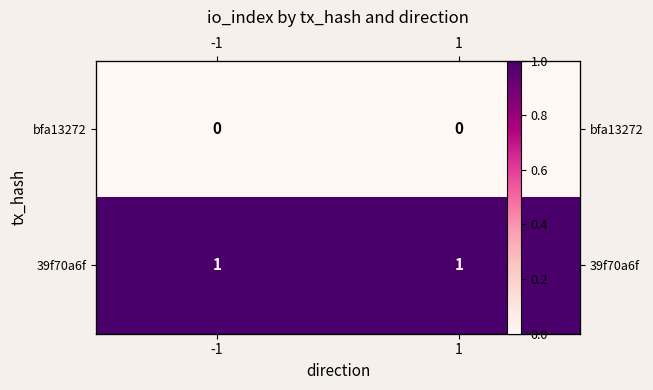

List the series in order of their overall mean, highest first.

39f70a6f, bfa13272